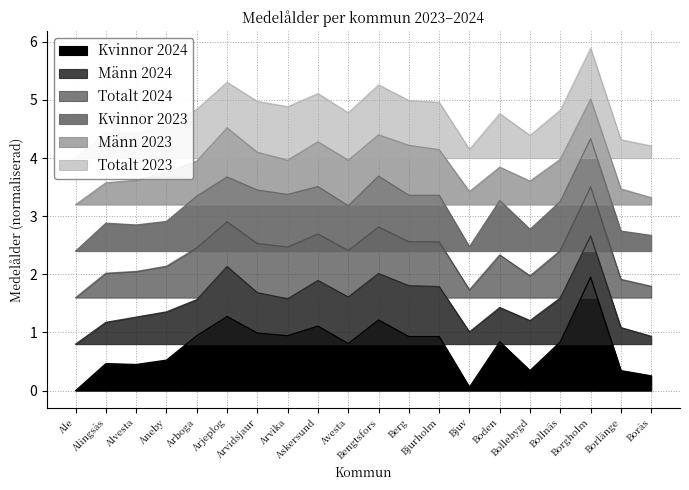

What is the greatest value displayed?

5.9